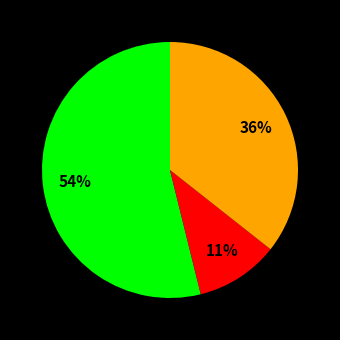

Does any single category account for the majority?

Yes